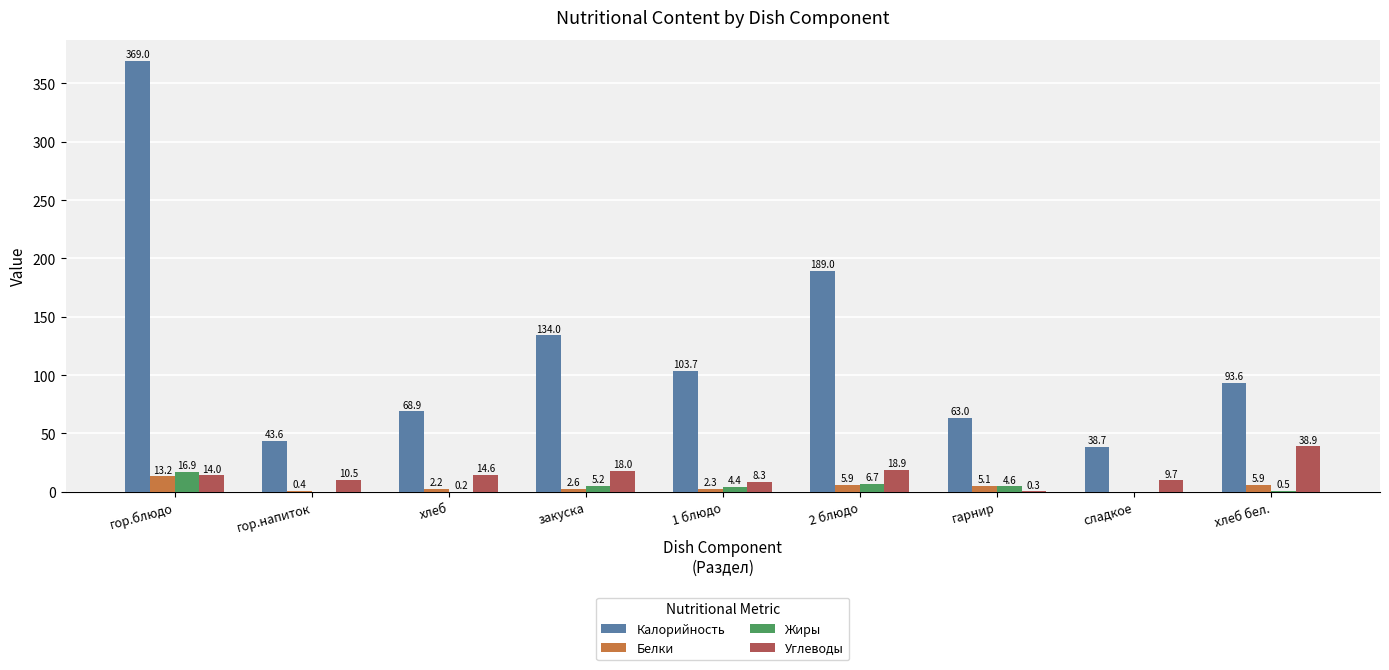

What is the difference between the Белки values at 1 блюдо and гор.напиток?

1.9